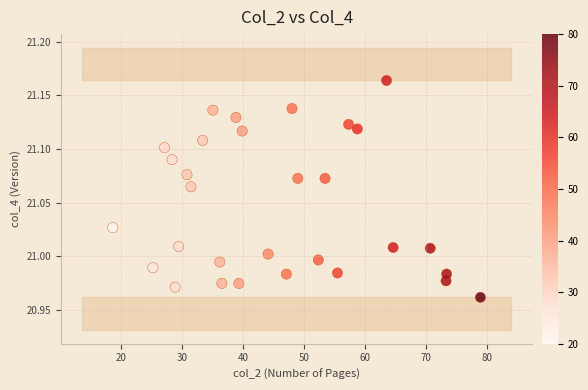

What is the range of X values (max minus min)?

60.3